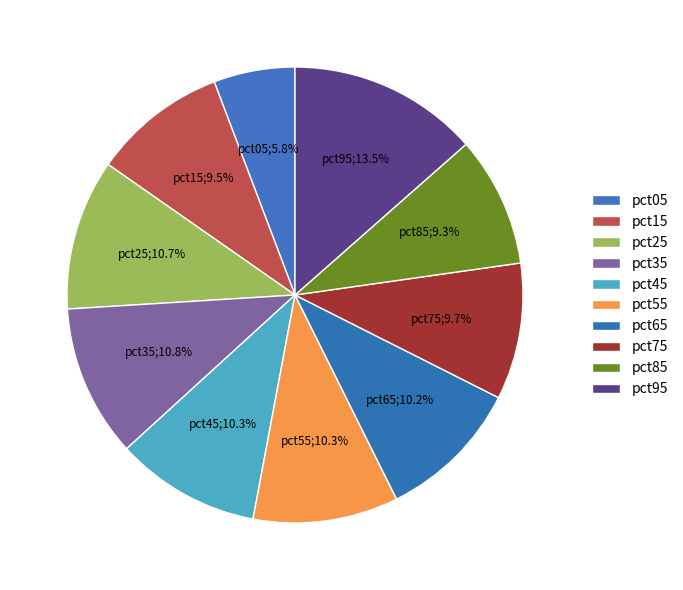

How many slices are in this pie chart?

10